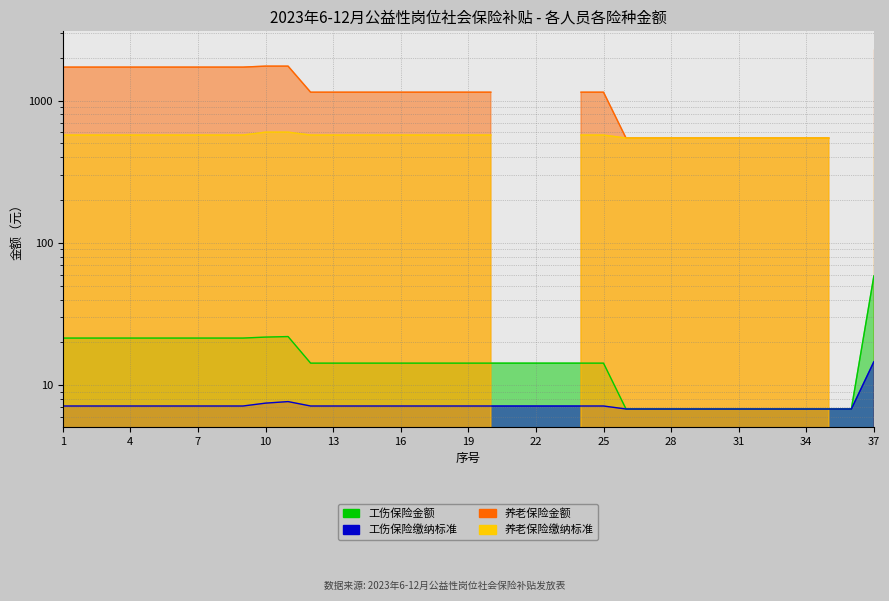

True or false: 工伤保险金额 has a value of 9.7 at 34.

False